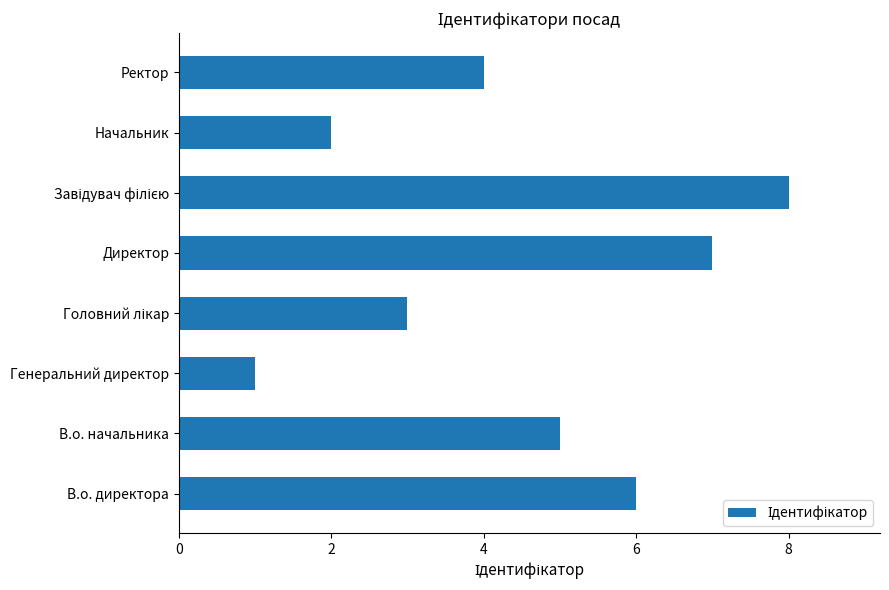

The chart shows a value of 4 at Ректор. True or false?

True